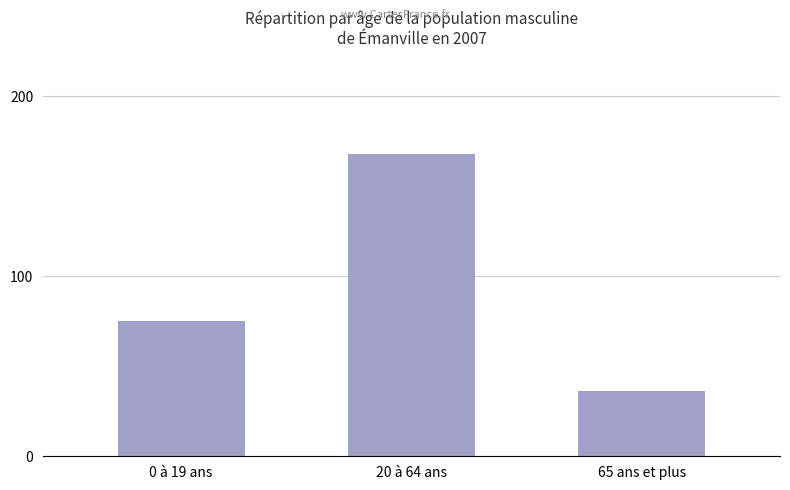

Which has a higher value, 0 à 19 ans or 20 à 64 ans?

20 à 64 ans